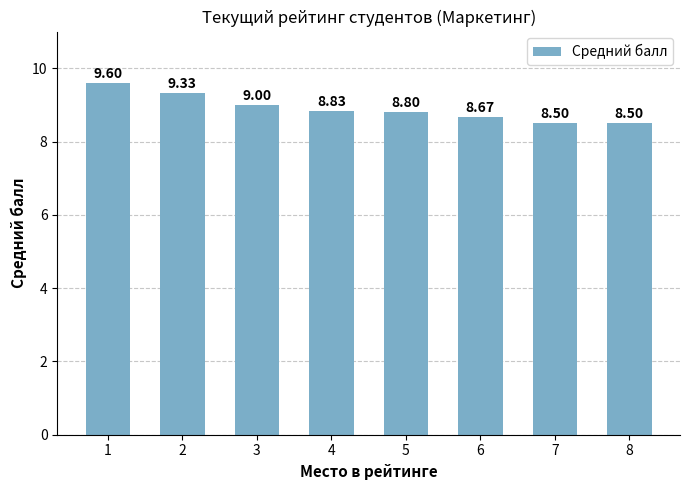

What is the value of the 5th bar from the left?

8.8